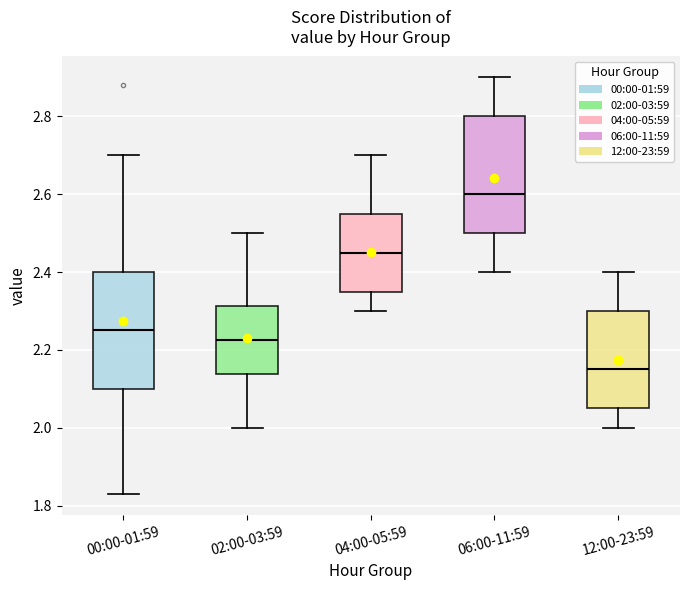

Reading left to right, read every box against the y-axis: the position of its median line, the range the box covers, and the ends of its whiskers. The values are not printed on the chart, so give them approximately, as read against the axis.

00:00-01:59: median 2.26, box 2.10 to 2.40, whiskers 1.84 to 2.70
02:00-03:59: median 2.22, box 2.14 to 2.32, whiskers 2.00 to 2.50
04:00-05:59: median 2.46, box 2.36 to 2.56, whiskers 2.30 to 2.70
06:00-11:59: median 2.60, box 2.50 to 2.80, whiskers 2.40 to 2.90
12:00-23:59: median 2.16, box 2.06 to 2.30, whiskers 2.00 to 2.40